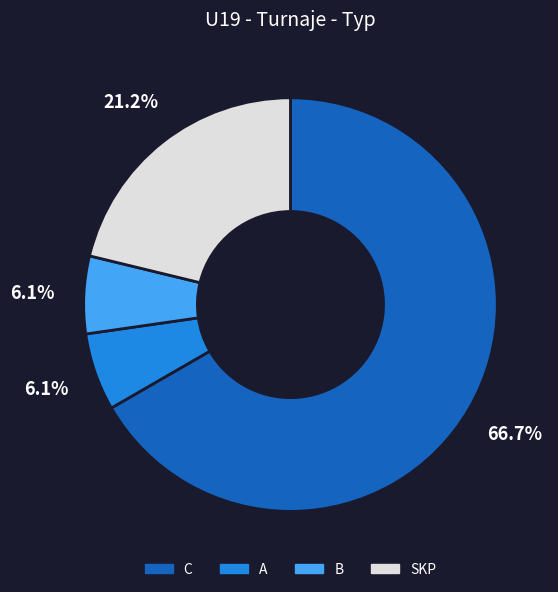

True or false: A accounts for 6% of the total.

True